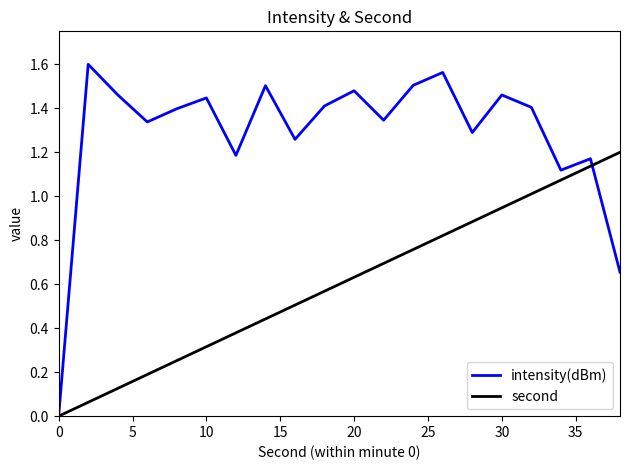

What are all the series names shown in the legend?

intensity(dBm), second